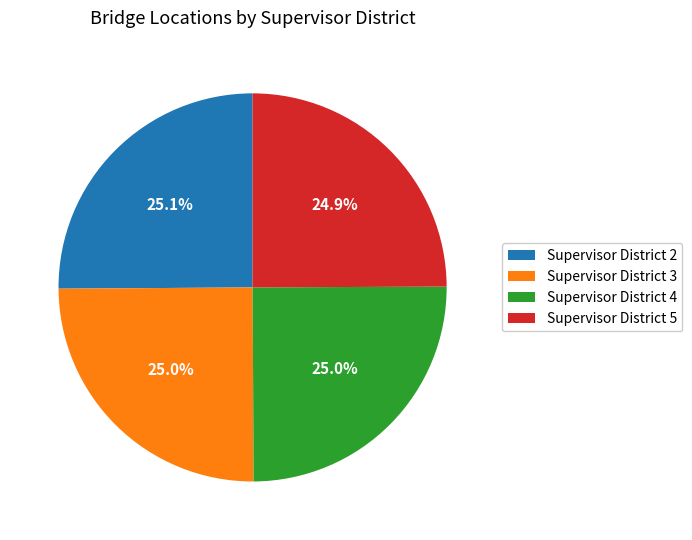

Combined, what portion of the pie is Supervisor District 5 and Supervisor District 4?

49.9%